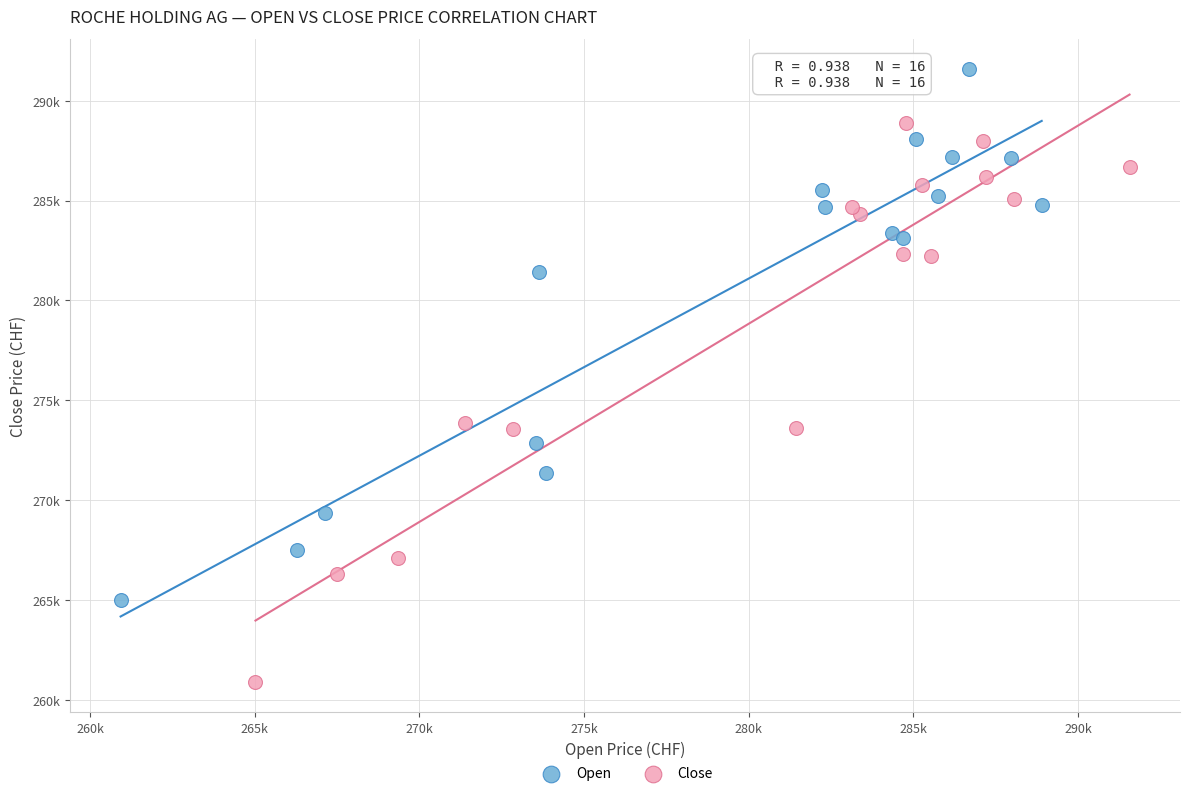

Which series has the widest spread of Y values?

Close